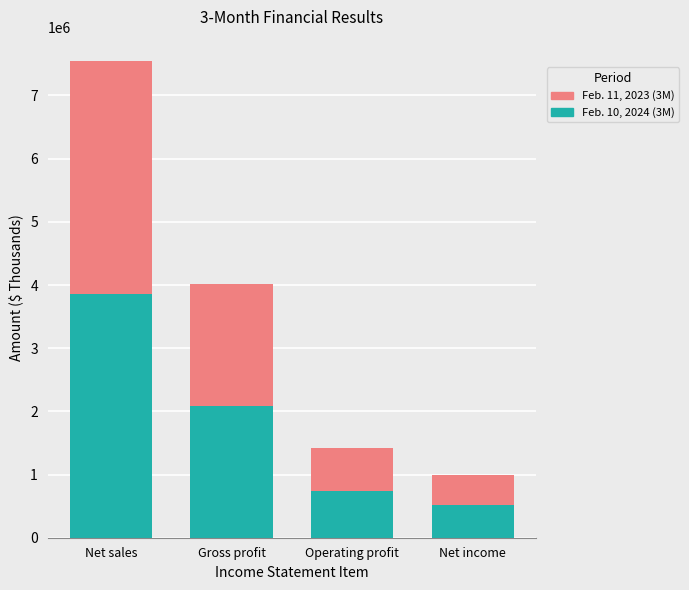

What is the sum of all Feb. 10, 2024 (3M) values?

7197050